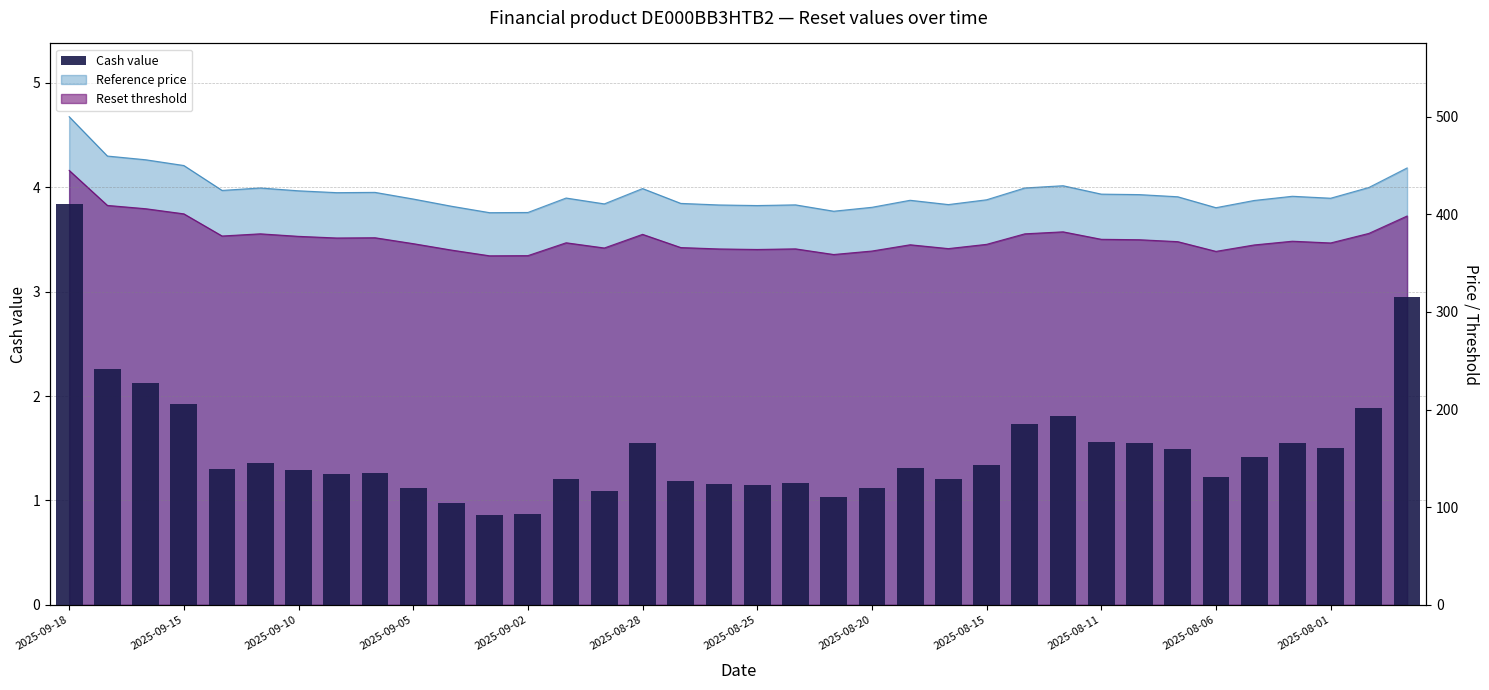

What is the ratio of the value at 23 to the value at 34?

0.6